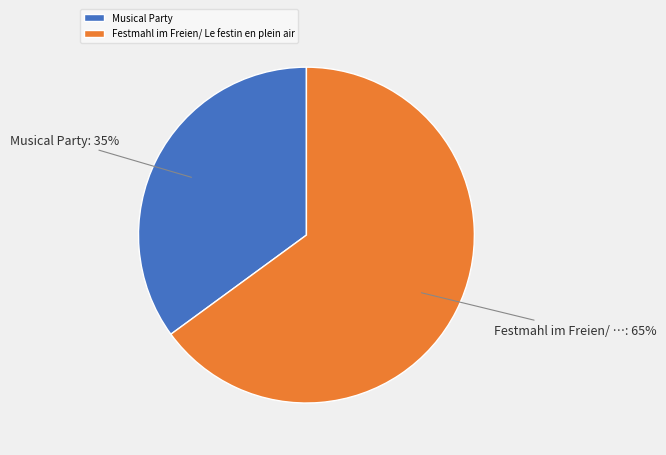

Is it true that Festmahl im Freien/ Le festin en plein air is 65% of the pie?

True